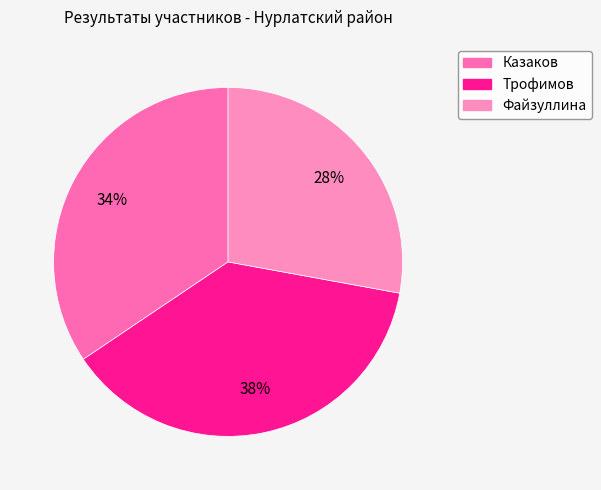

What percentage is the Трофимов slice, to the nearest percent?

38%